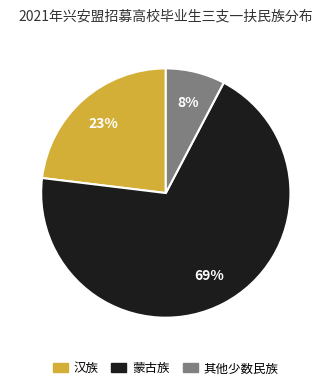

Rank the categories by value from lowest to highest.

其他少数民族, 汉族, 蒙古族